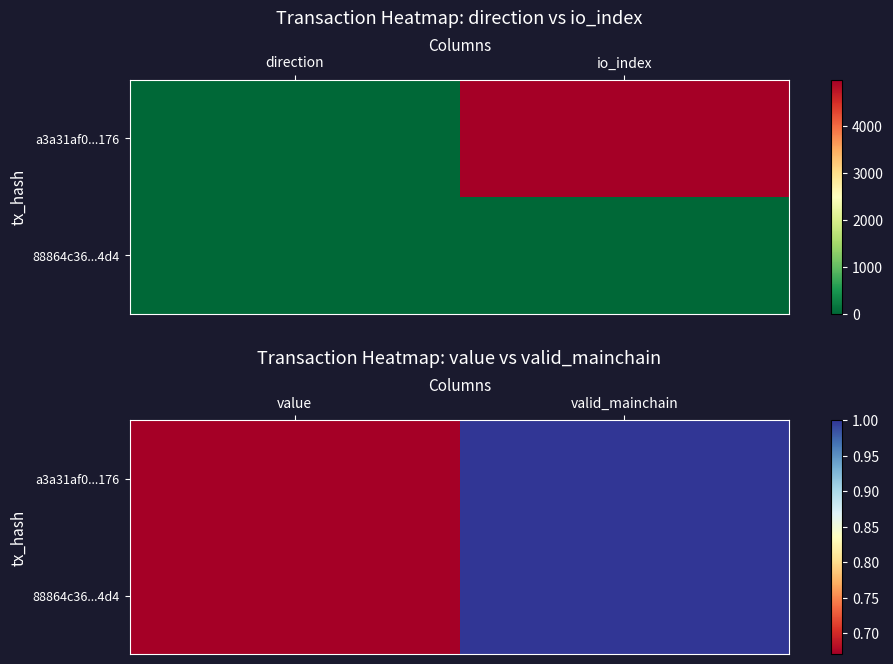

At how many categories does at least one series exceed 0?

2